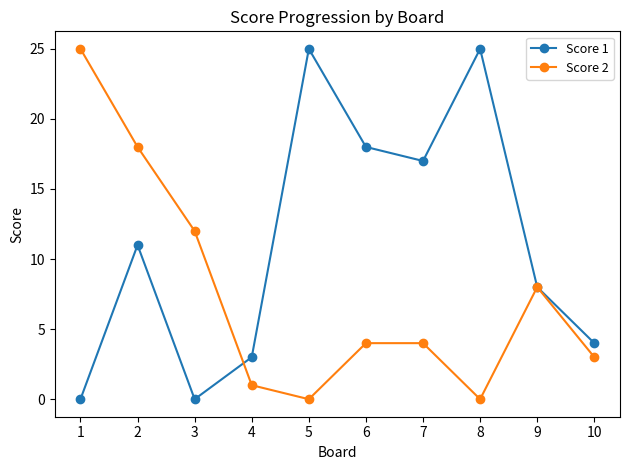

Between 3 and 9, which series saw the biggest shift?

Score 1